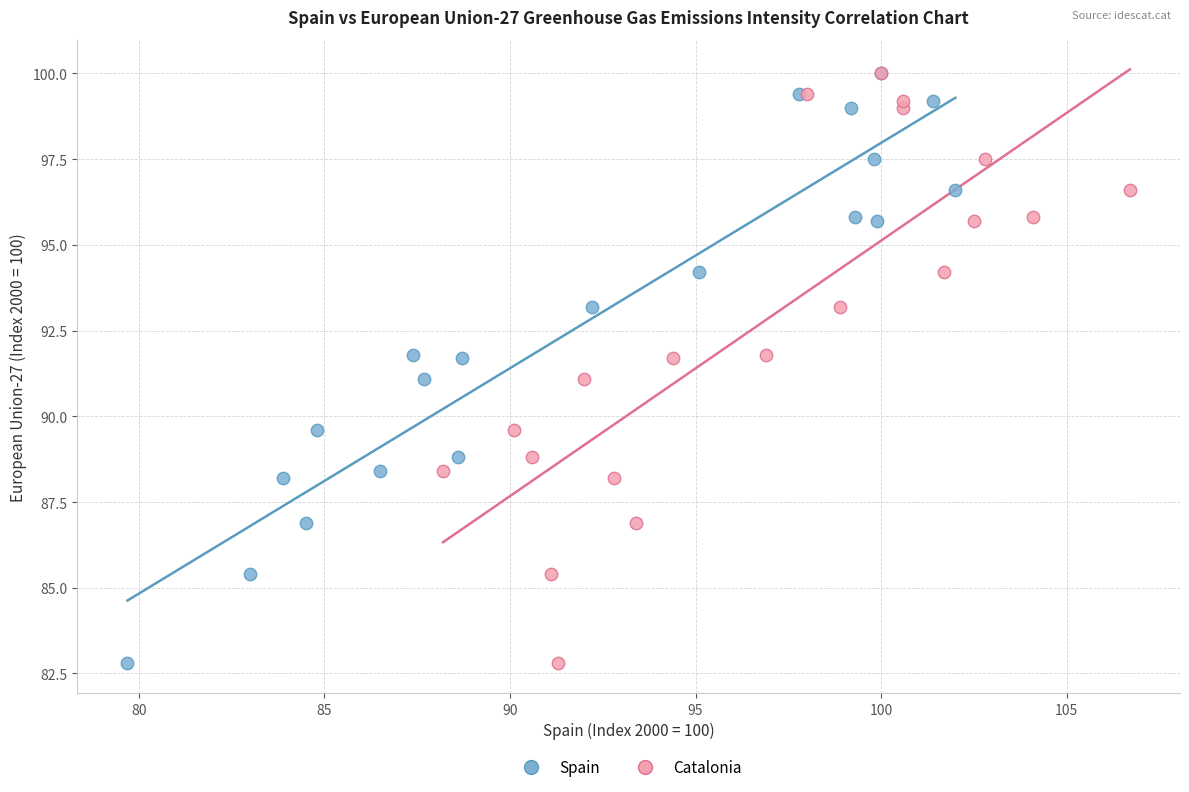

What are all the series names shown in the legend?

Spain, Catalonia